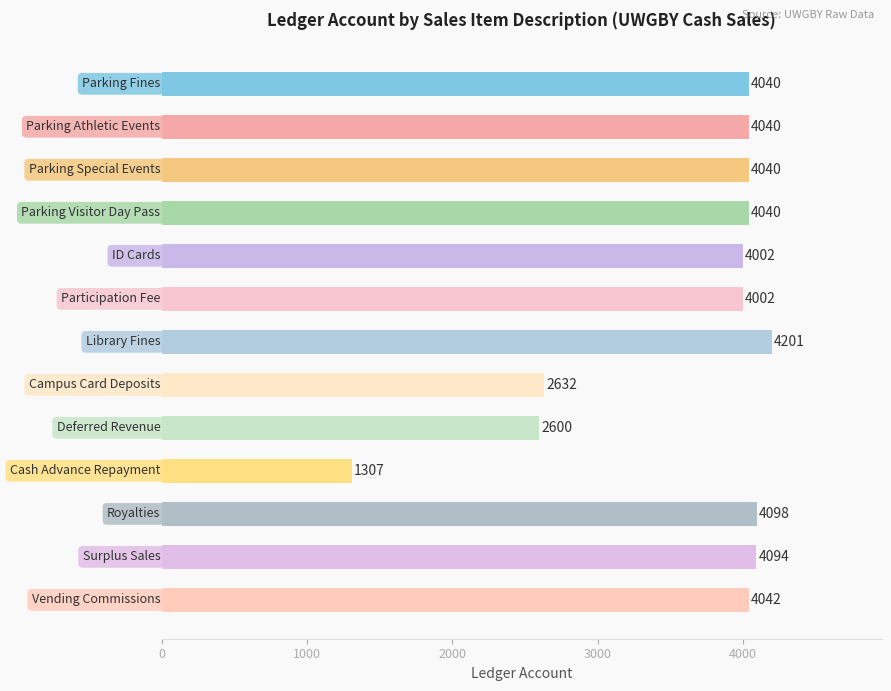

What is the average value?

3626